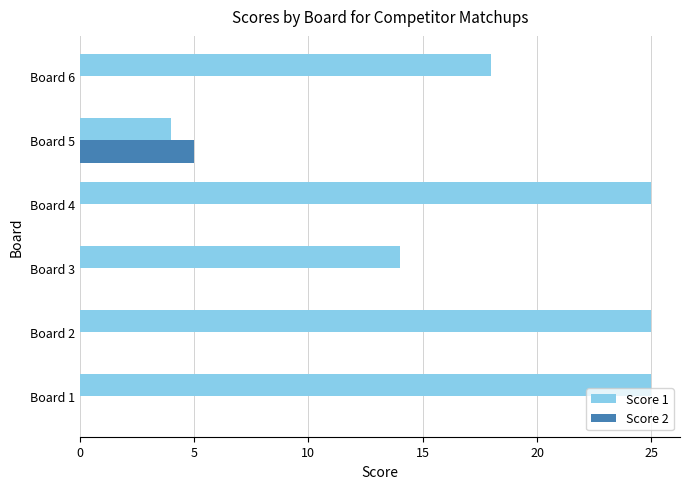

Count the number of data series in this chart.

2